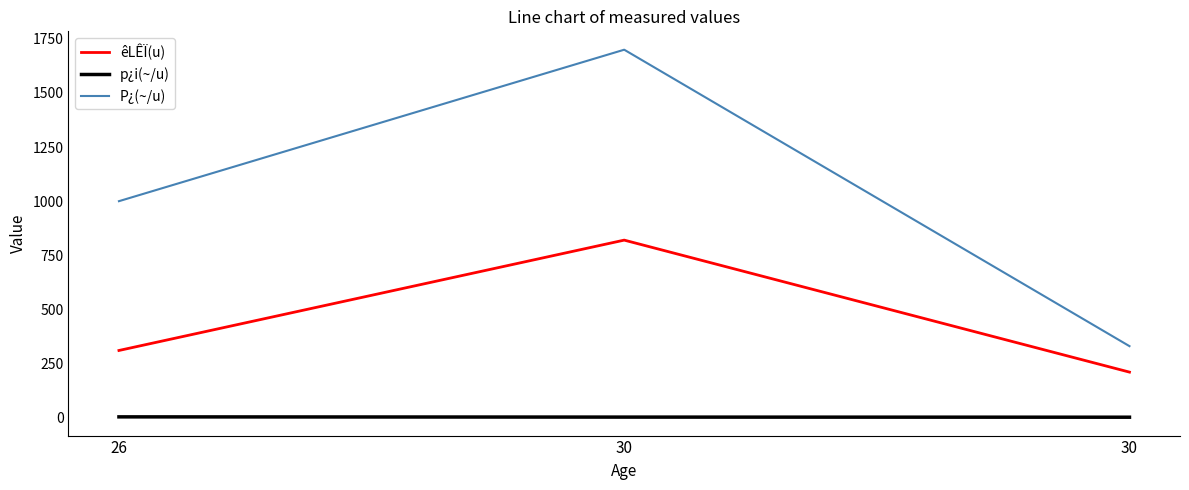

At 26, list the series in order from largest to smallest.

P¿(~/u), êLÊÏ(u), p¿i(~/u)